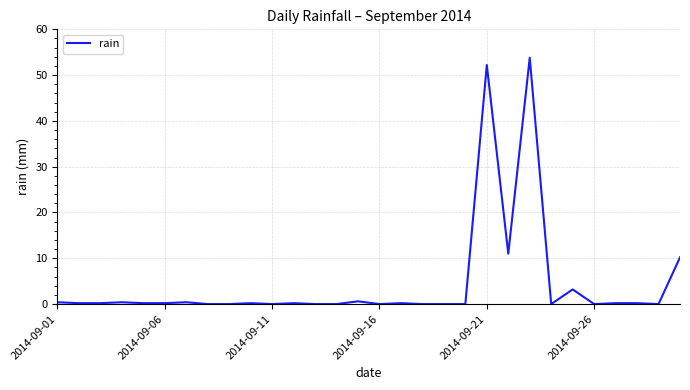

What is the difference between the maximum and minimum values?

53.8